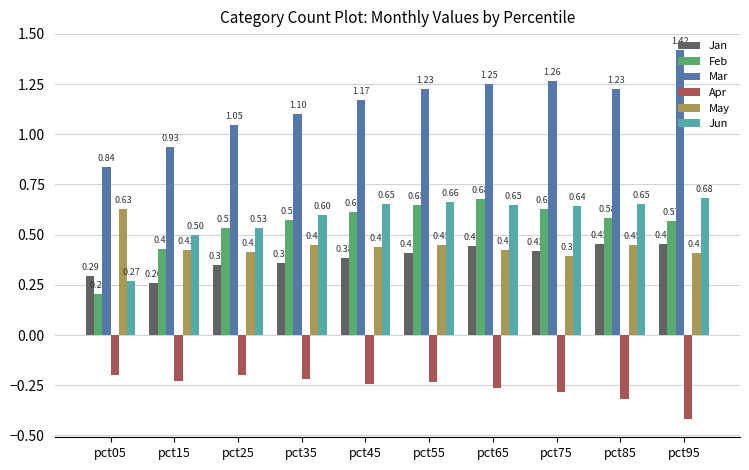

Which series has the largest total across all categories?

Mar